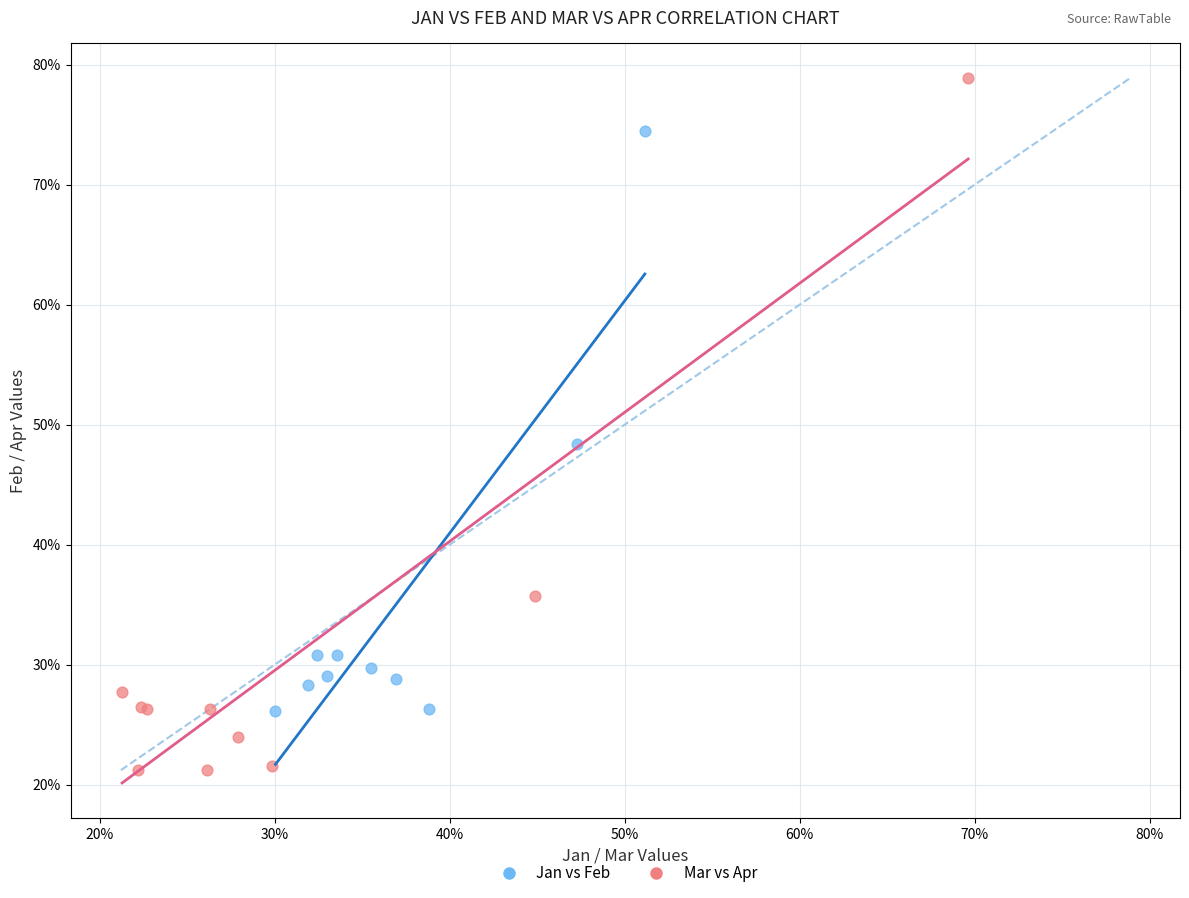

What are all the series names shown in the legend?

Jan vs Feb, Mar vs Apr